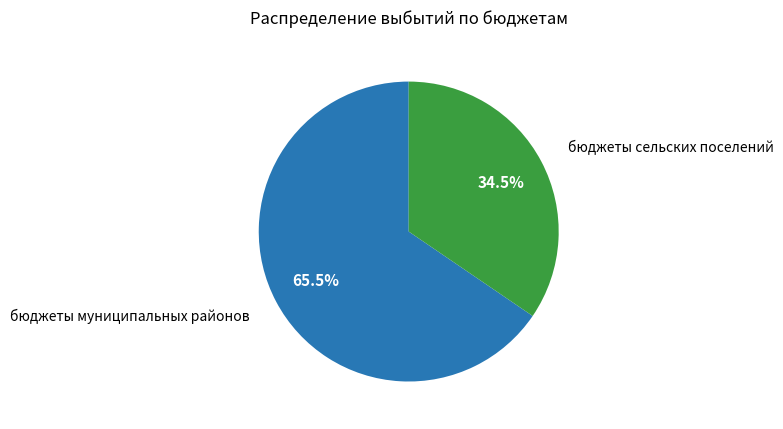

Is there a majority slice in this chart?

Yes